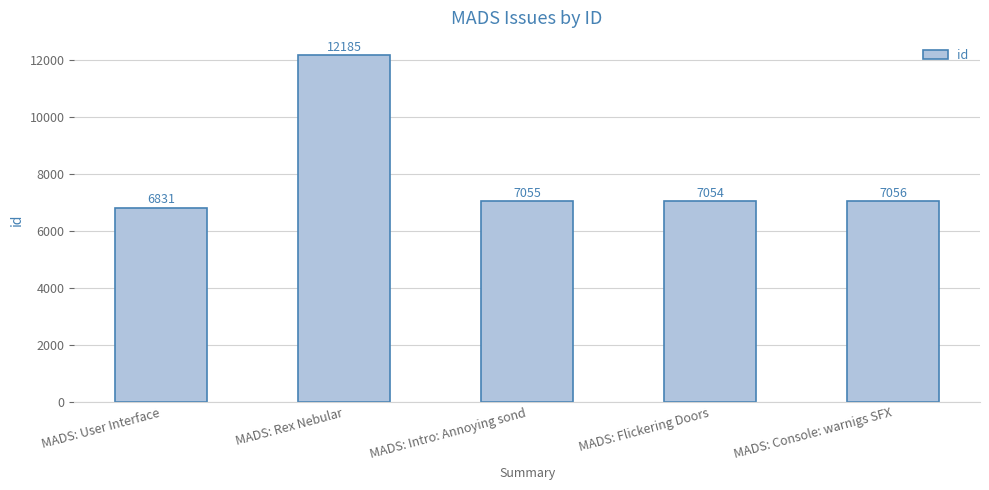

What position from the left is MADS: Console: warnigs SFX?

5